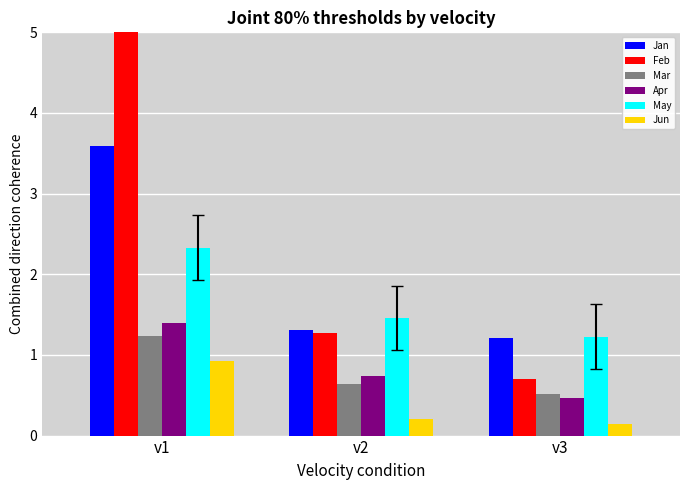

True or false: Apr has a value of 0.8 at v3.

False